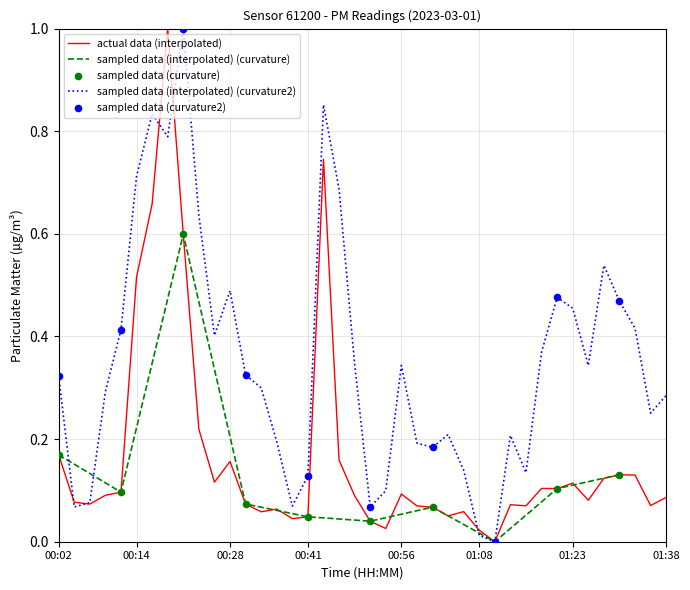

At which category is the sum across all series the highest?

00:19